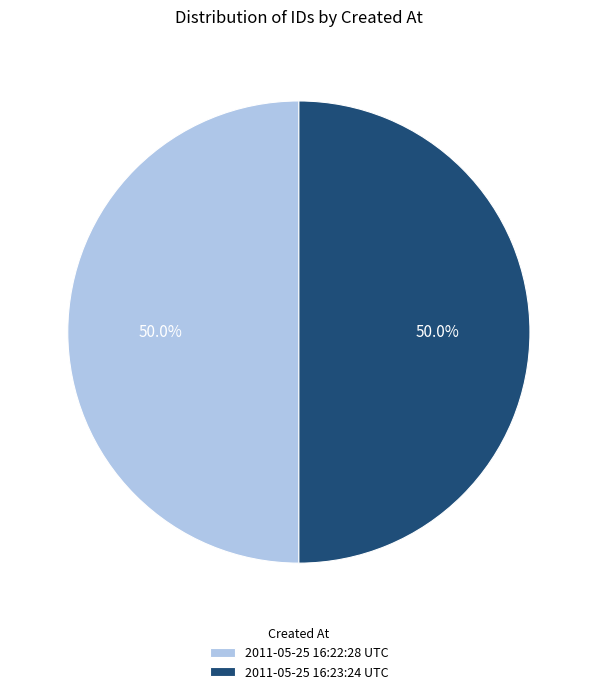

To the nearest percent, what portion does 2011-05-25 16:22:28 UTC represent?

50%